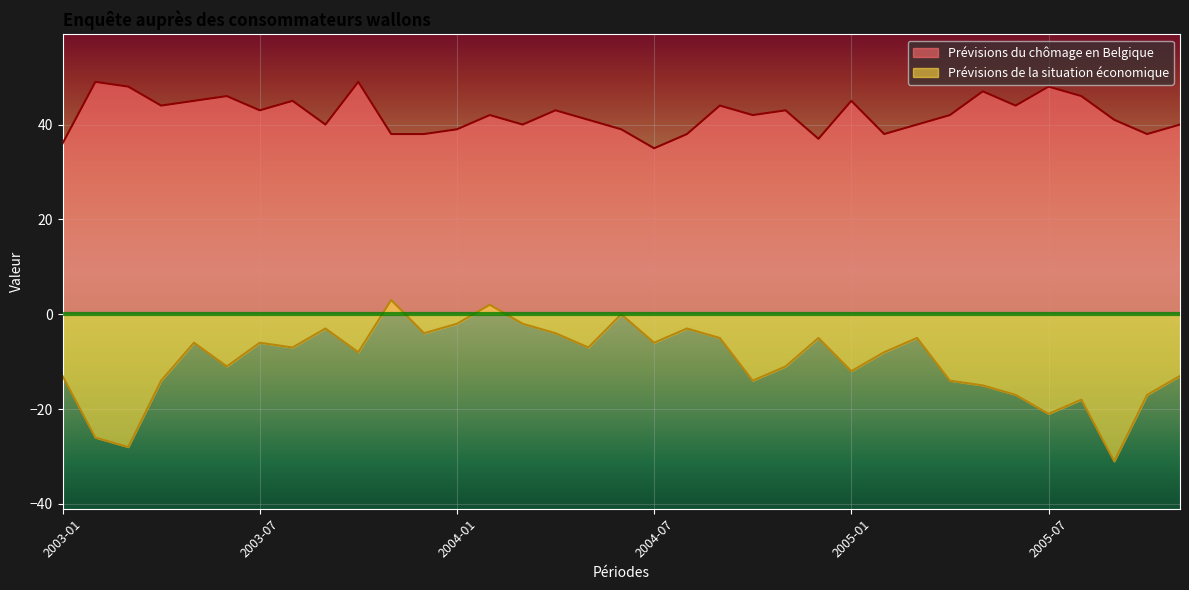

True or false: Prévisions du chômage en Belgique and Prévisions de la situation économique cross at least once.

False